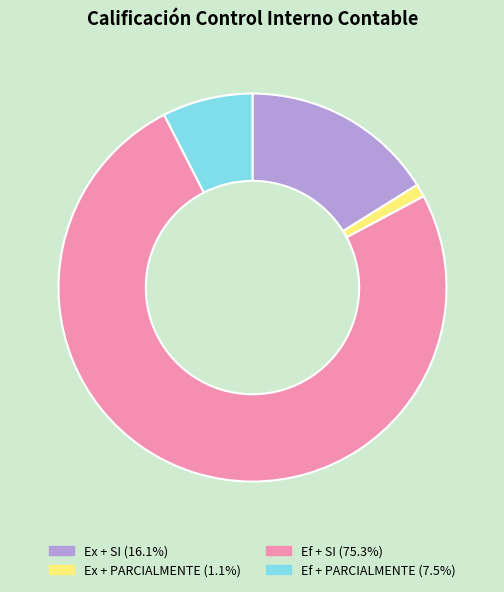

Is the sum of Ex + SI (16.1%) and Ef + SI (75.3%) greater than half?

Yes